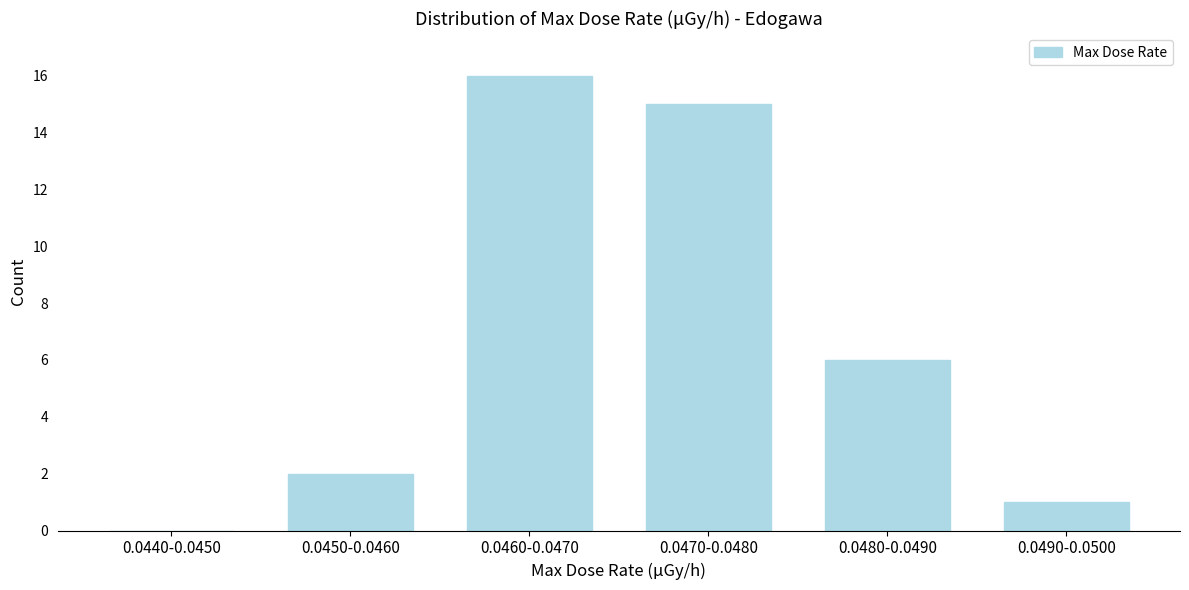

Reading left to right, extract all data points from this chart.

0.0440-0.0450=0	0.0450-0.0460=2	0.0460-0.0470=16	0.0470-0.0480=15	0.0480-0.0490=6	0.0490-0.0500=1